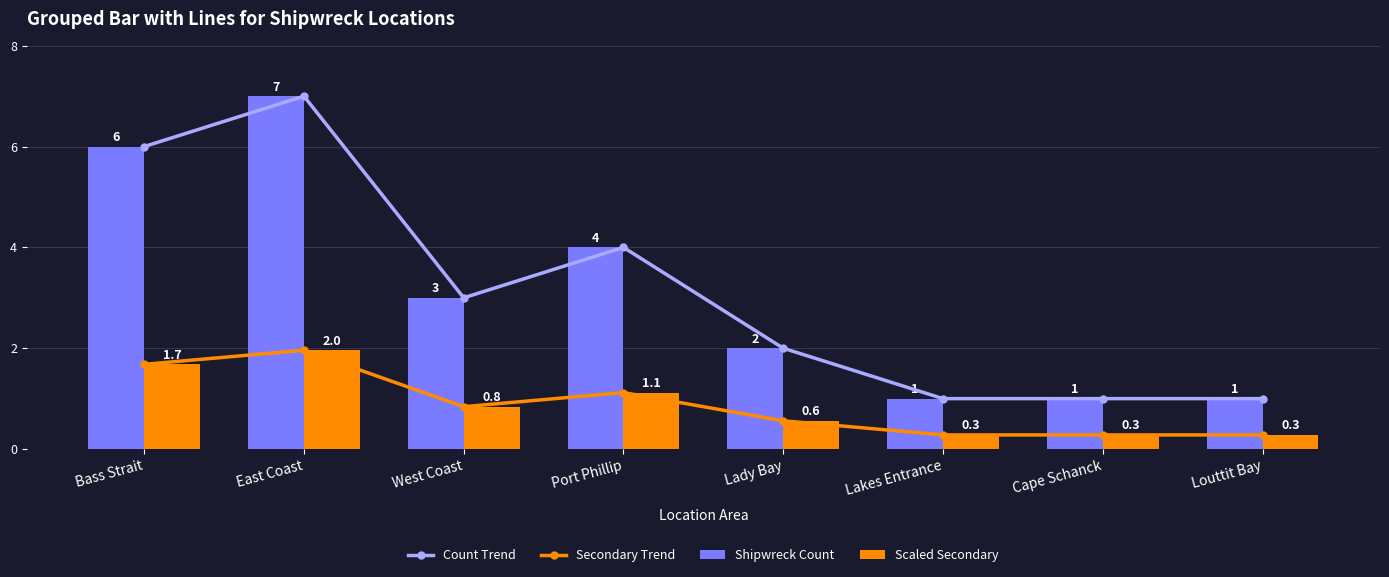

What is the average value of the Scaled Secondary series?

0.9